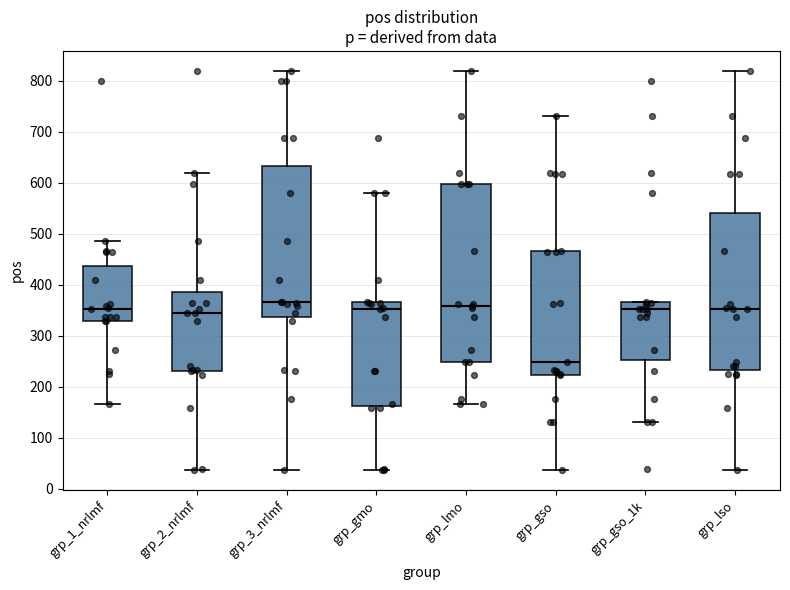

Which box has the lowest median line?

grp_gso